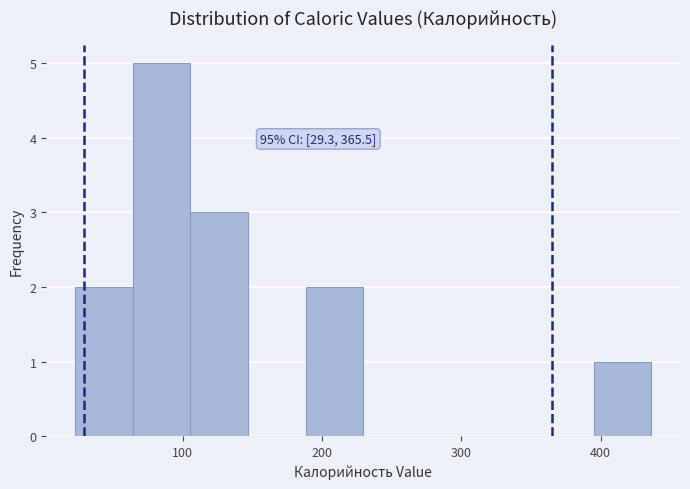

Over which range of the x-axis is the bar tallest?

60 to 110